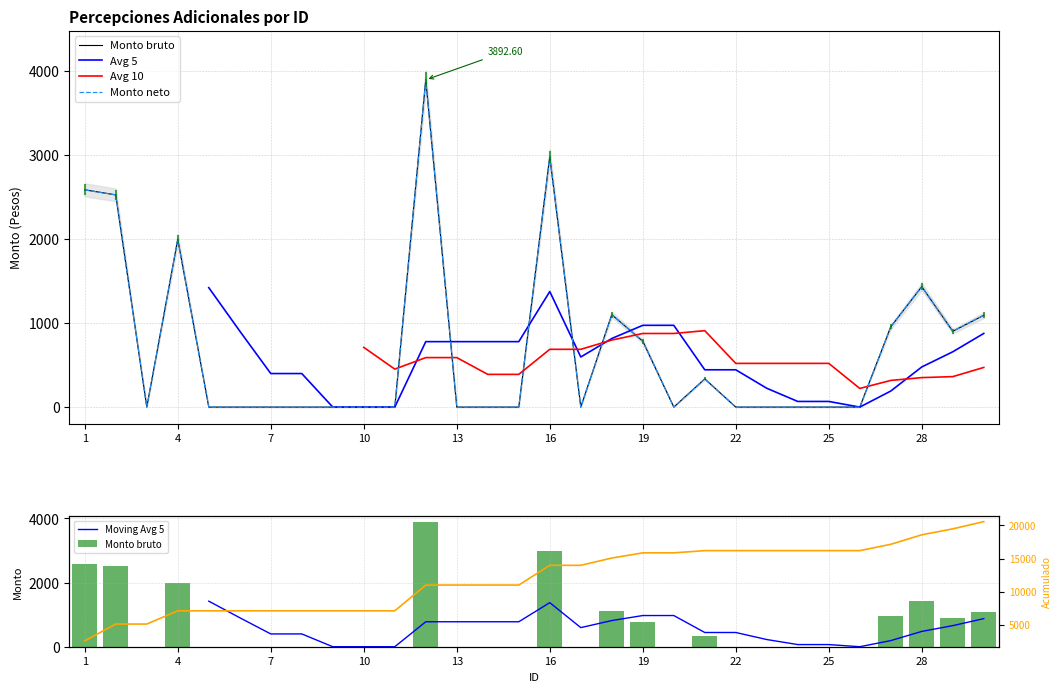

Rank the series at 20 from lowest to highest value.

Monto bruto, Monto neto, Avg 5, Moving Avg 5, Avg 10, Acumulado